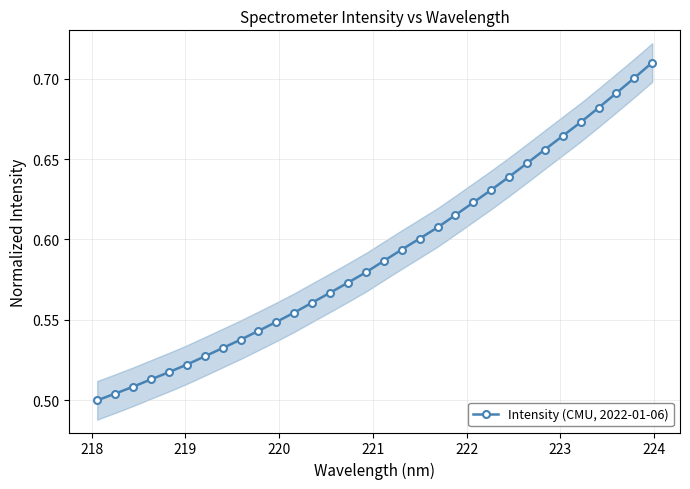

True or false: there are more than 0 points higher than both neighbors.

False